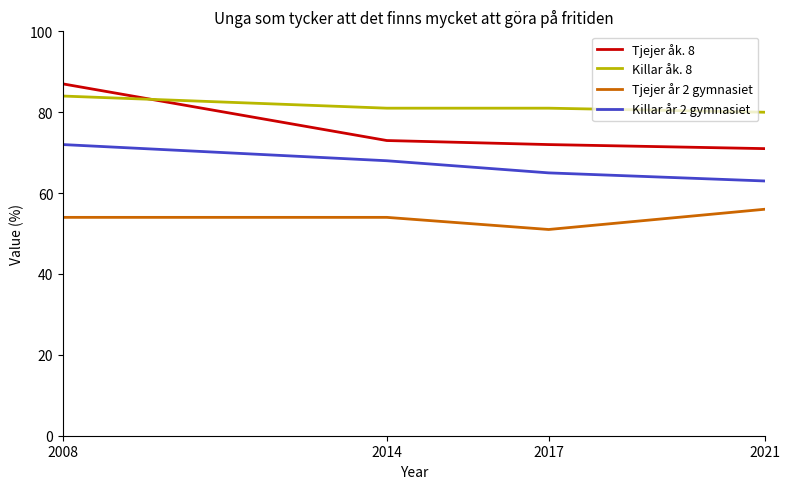

True or false: Killar år 2 gymnasiet has more than 2 interior local peaks.

False